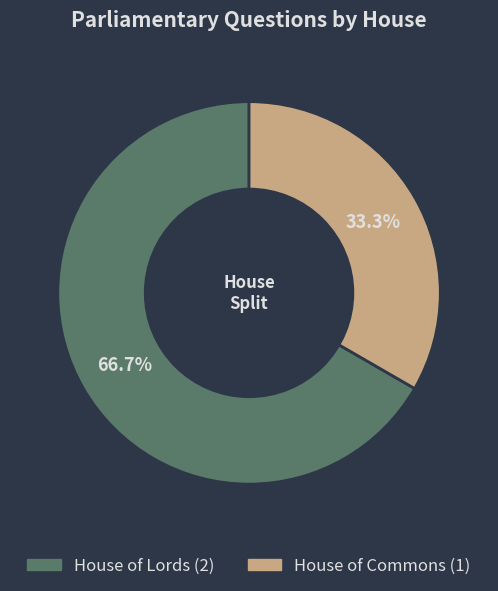

To the nearest percent, what percentage of the pie is House of Lords?

67%